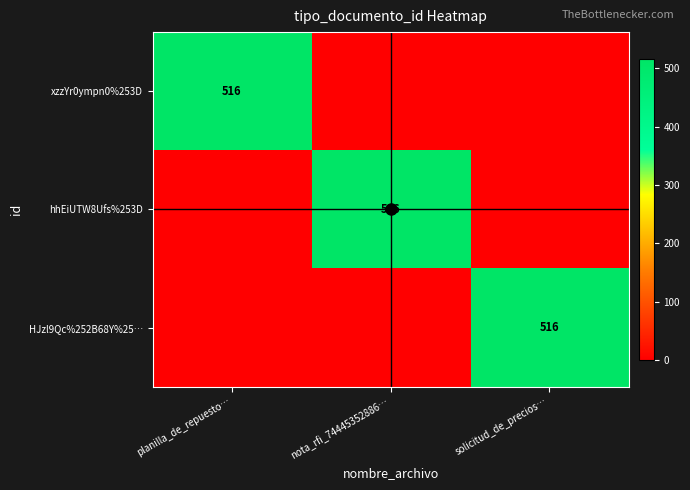

What is the difference between the maximum and minimum values in the hhEiUTW8Ufs%253D series?

516